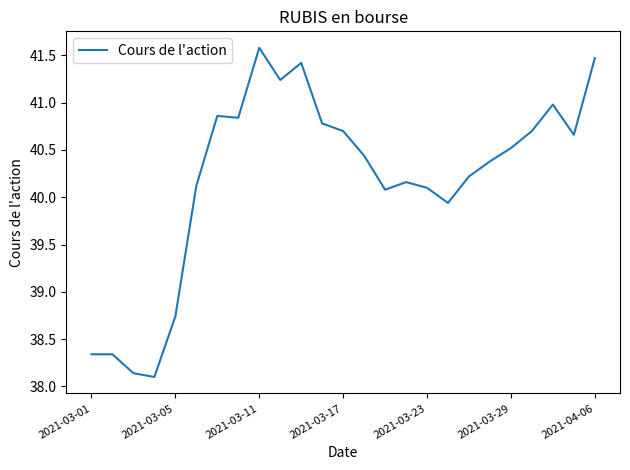

What is the difference between the maximum and minimum values?

3.5